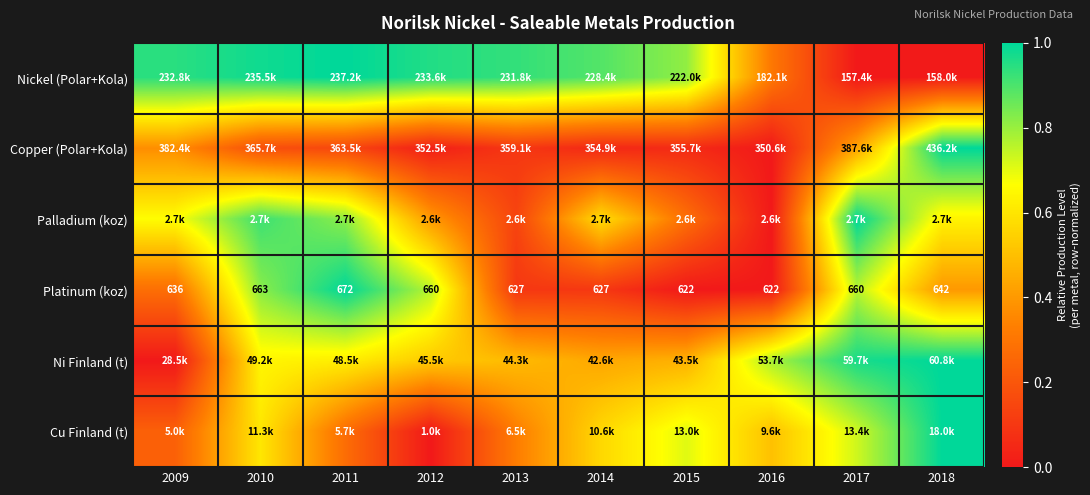

The value of Platinum (koz) at 2010 is 0.8. True or false?

True